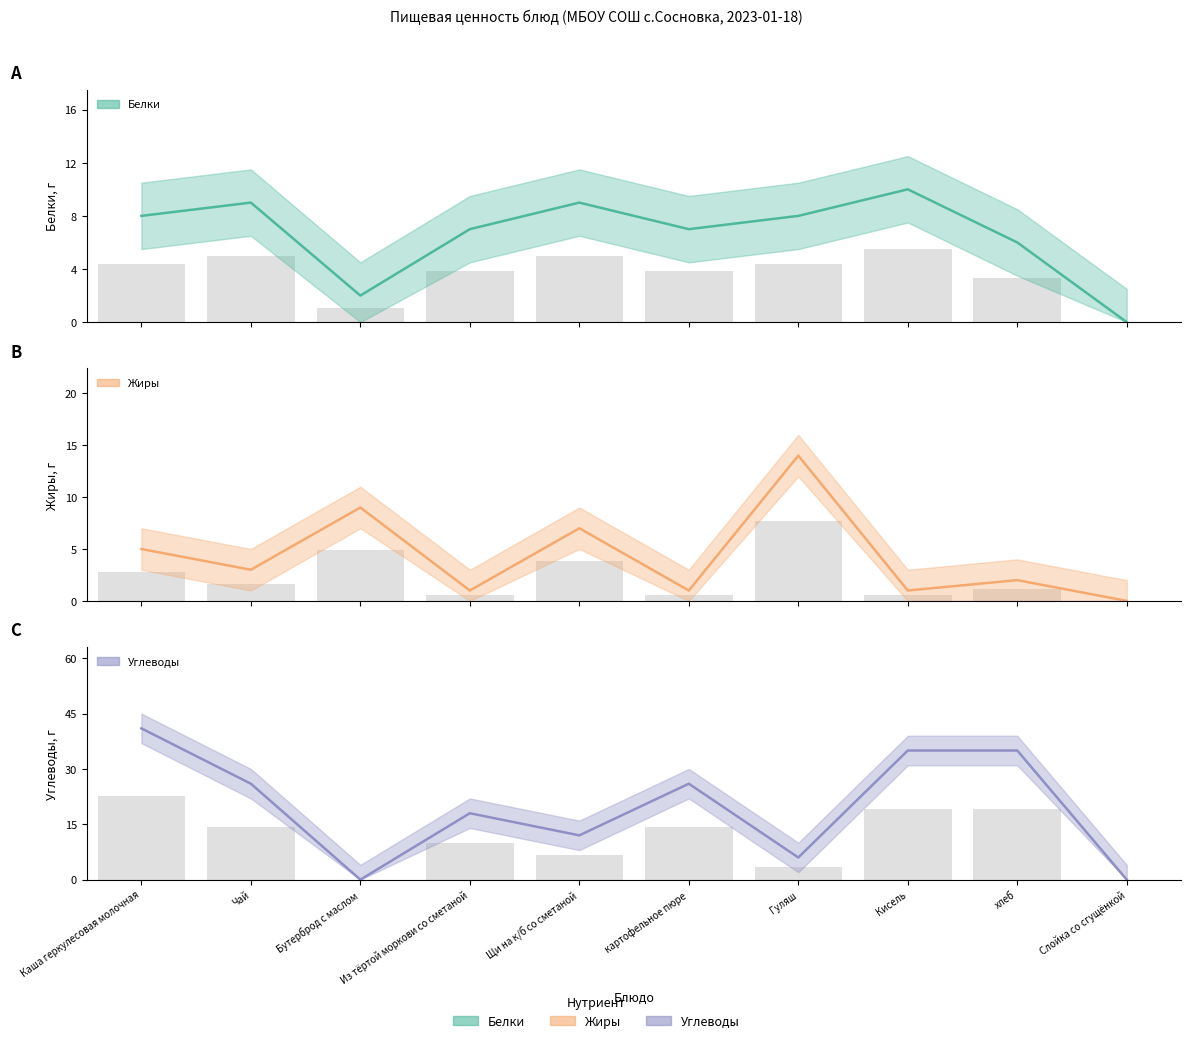

Which series has the largest range (max minus min)?

Углеводы